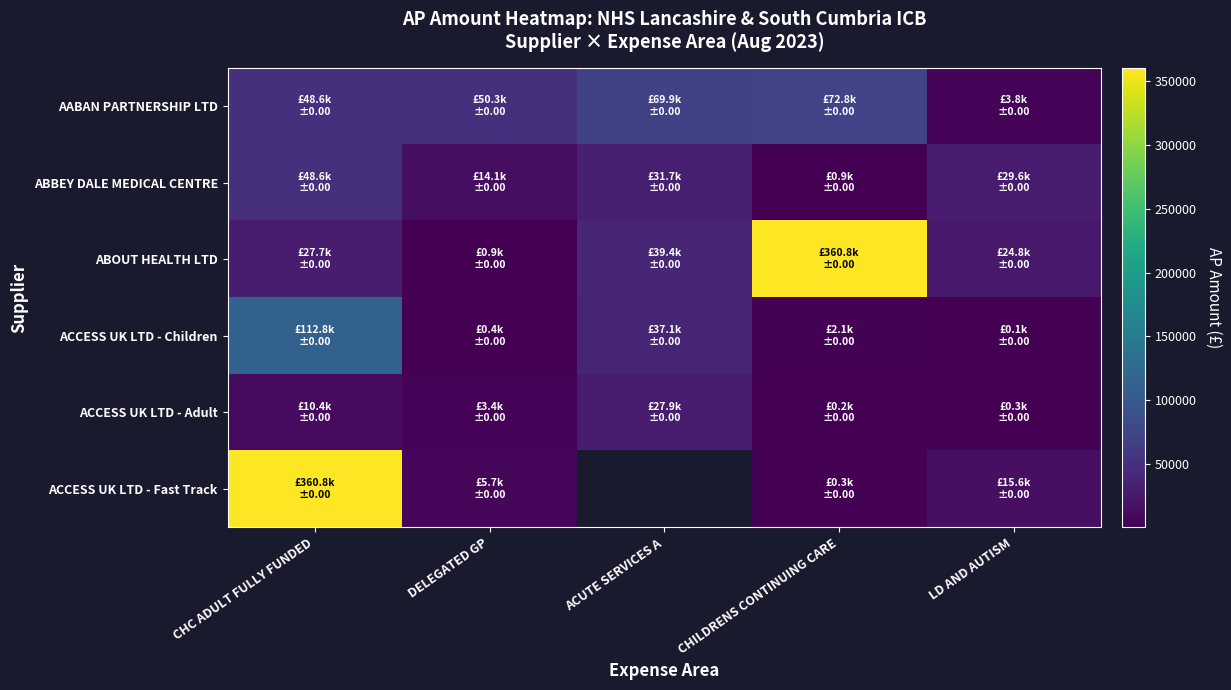

Which series has the widest spread of values?

ACCESS UK LTD - Fast Track